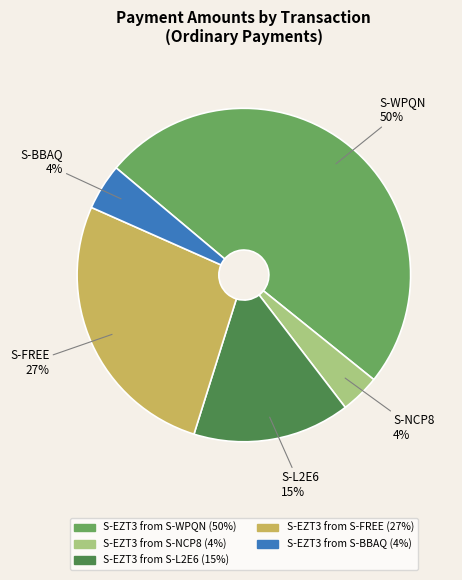

To the nearest percent, what is the difference between the largest and smallest slice percentages?

46%